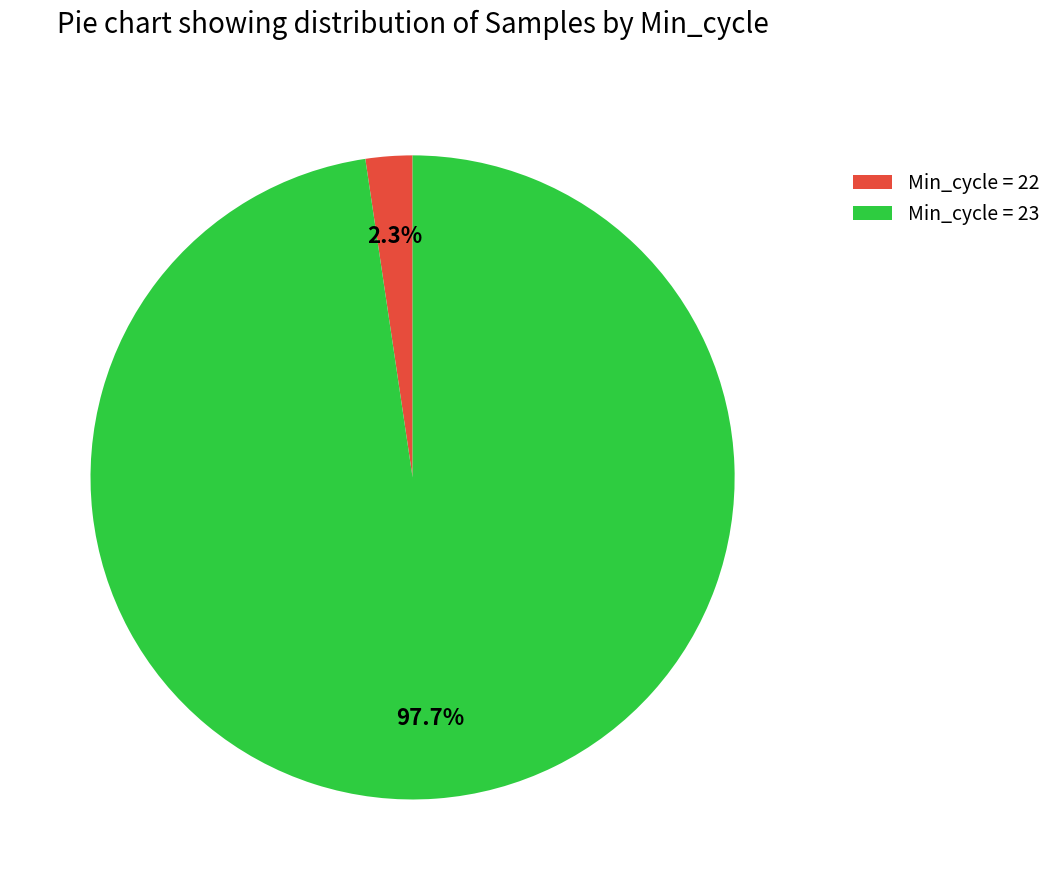

Rank the categories by value from lowest to highest.

Min_cycle = 22, Min_cycle = 23